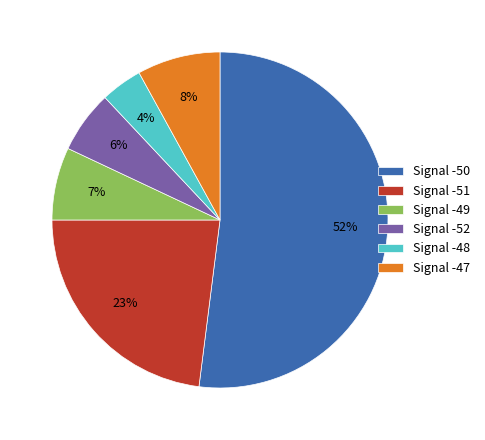

Is it true that Signal -47 is 14% of the pie?

False